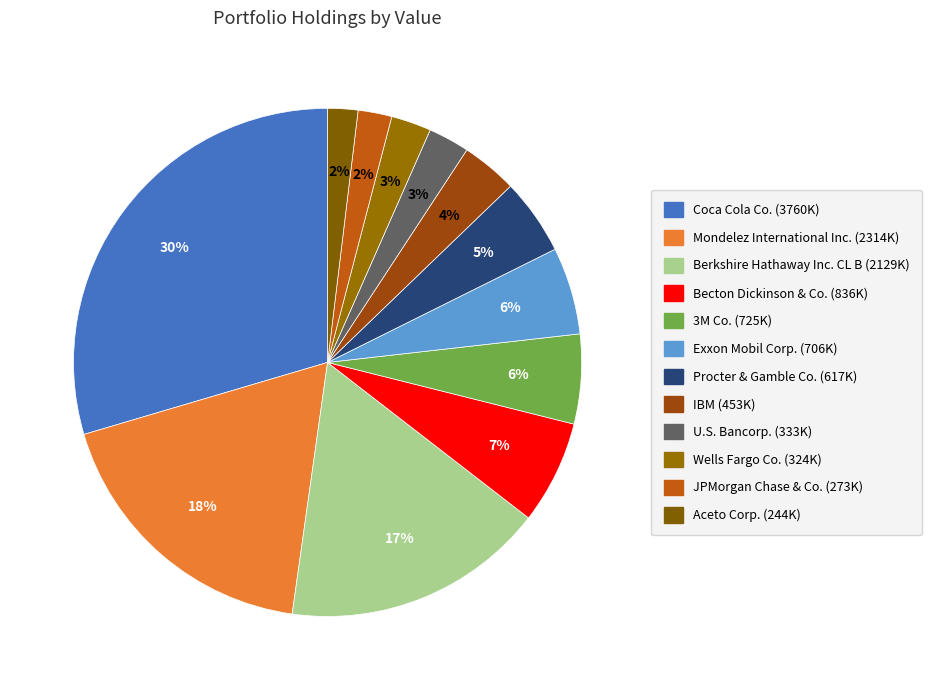

How many slices are in this pie chart?

12